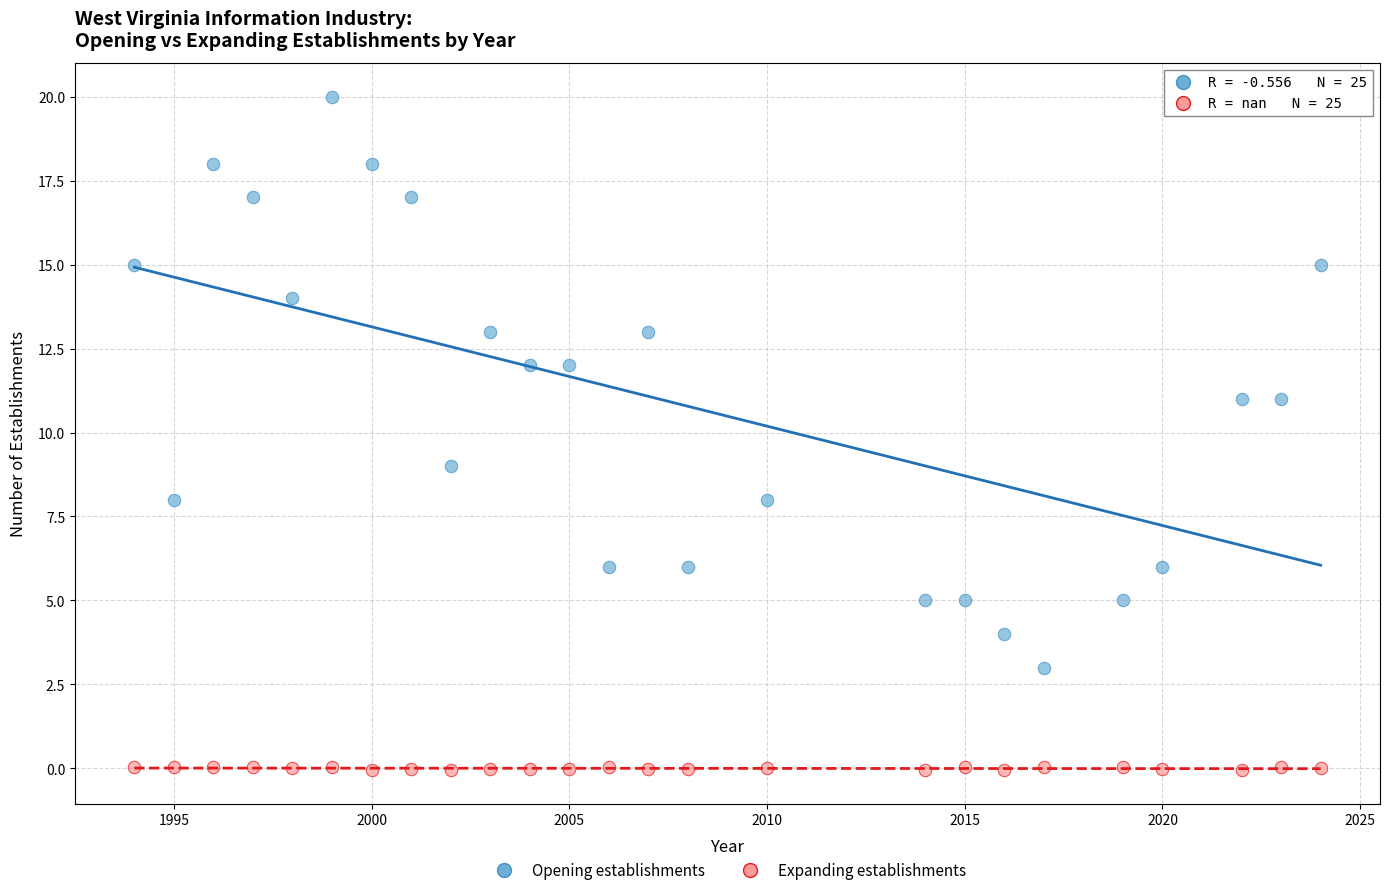

Across all data points, what is the range of X values (max minus min)?

30.0